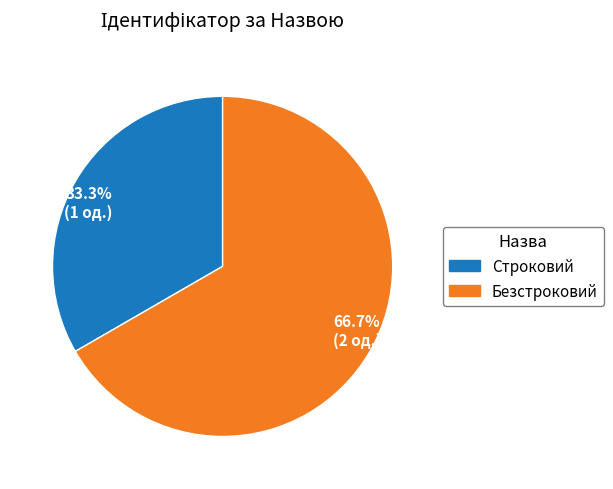

Is the sum of Безстроковий and Строковий greater than half?

Yes